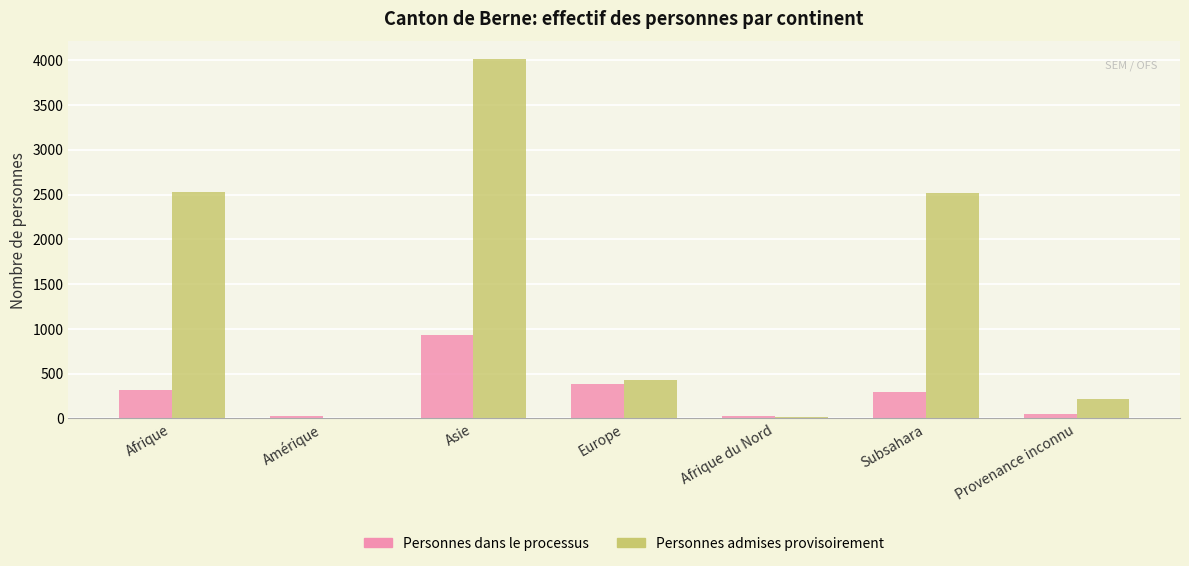

Does the chart contain stacked bars?

No